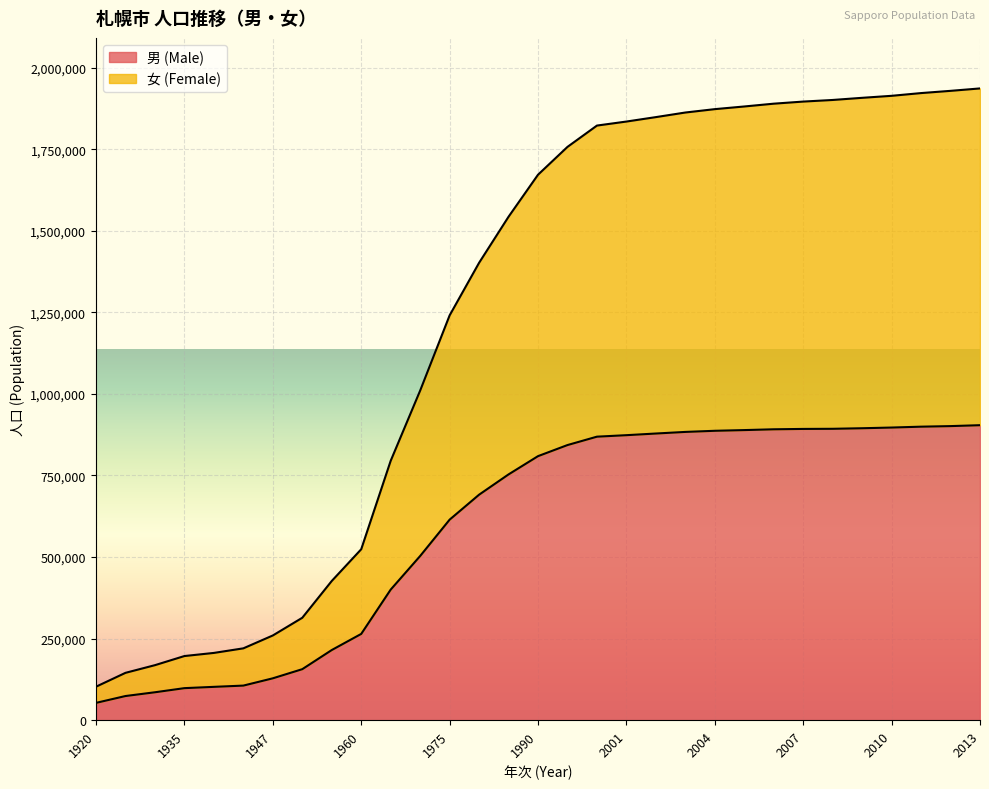

Reading right to left, list all the values displayed in this chart.

男 (Male): 904053	901263	899513	896850	894719	893002	892605	891492	889054	886898	883443	878530	873448	868883	843170	809185	753216	691057	614533	503157	400145	264367	214941	156290	128264	105954	102112	98150	85509	73980	53018
女 (Female): 1936189	1928776	1921935	1913545	1907404	1900815	1895901	1889460	1880863	1872703	1862361	1848276	1834684	1822368	1757025	1671742	1542979	1401757	1240613	1010123	794908	523839	426620	313850	259602	220139	206103	196541	168576	145065	102580